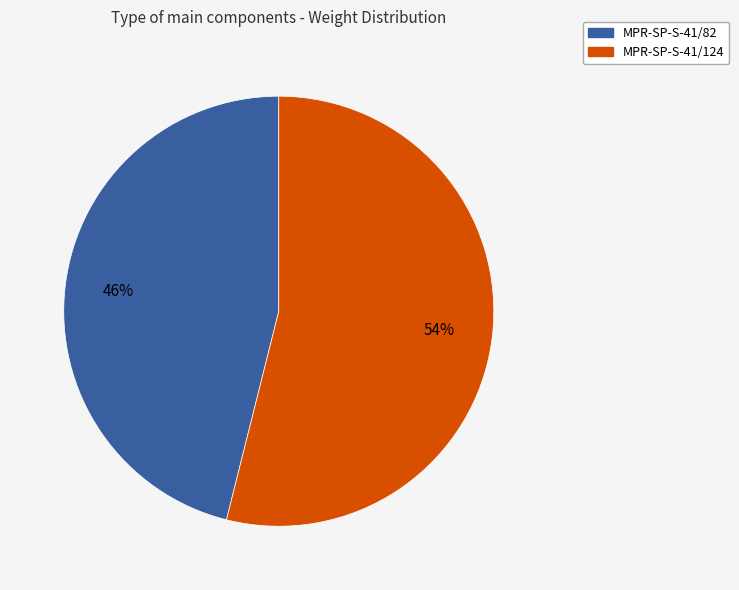

What is the majority slice?

MPR-SP-S-41/124